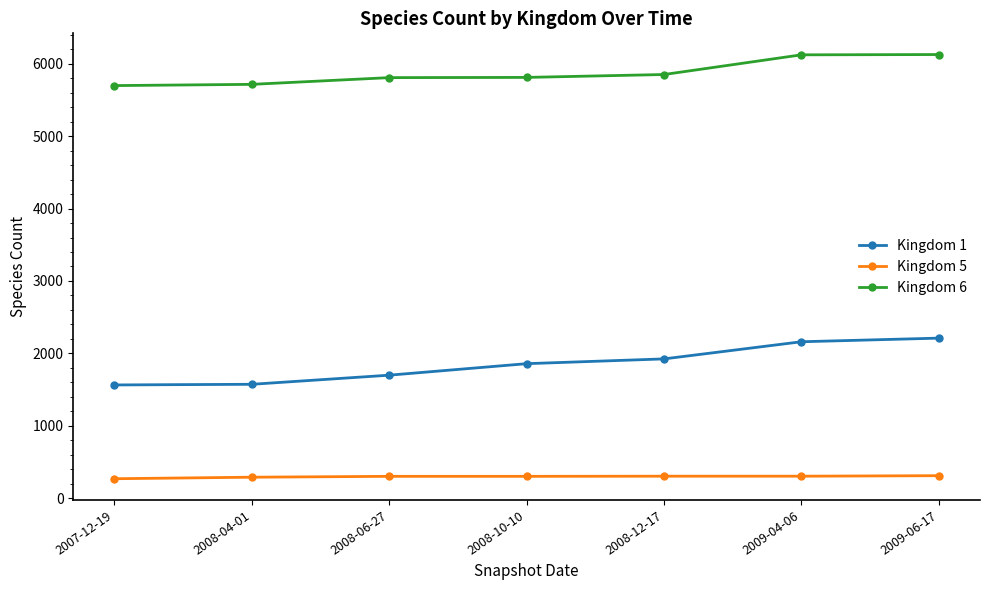

What is the lowest value of the Kingdom 5 series?

267